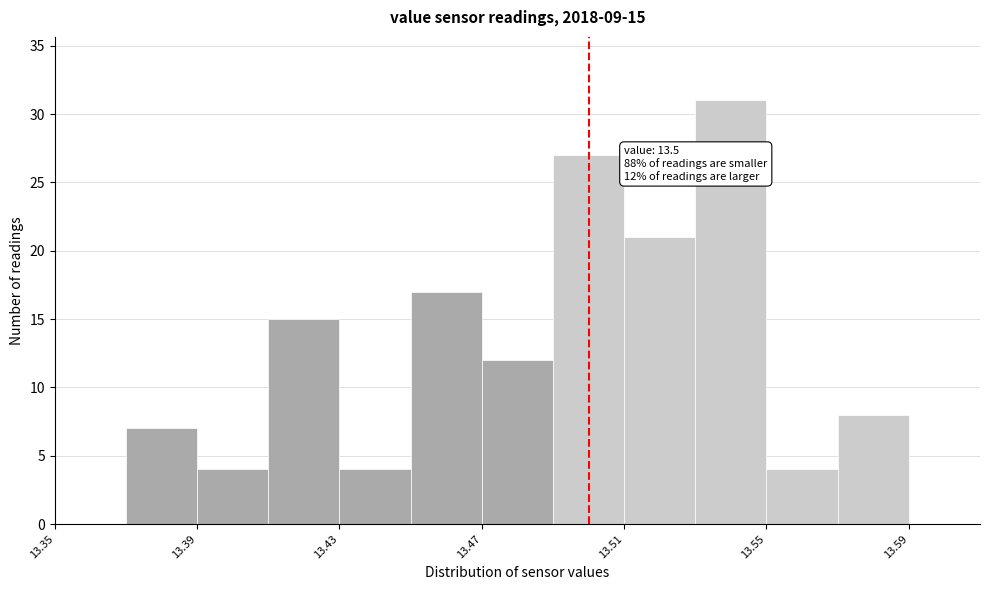

Which range on the x-axis has the tallest bar?

13.53 to 13.55